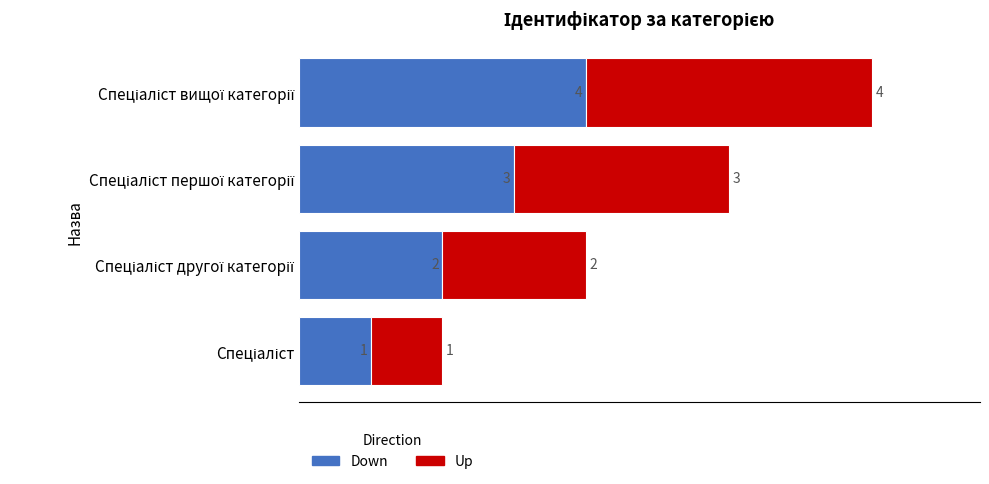

How many Down values are between 2 and 4?

3